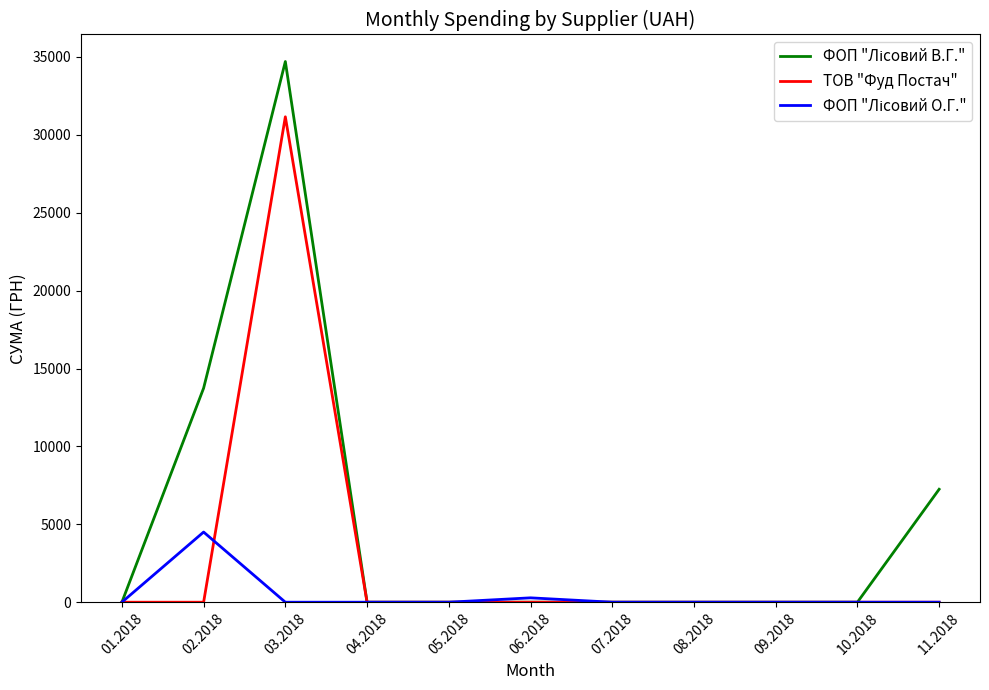

What is the maximum value shown in the chart?

34709.5